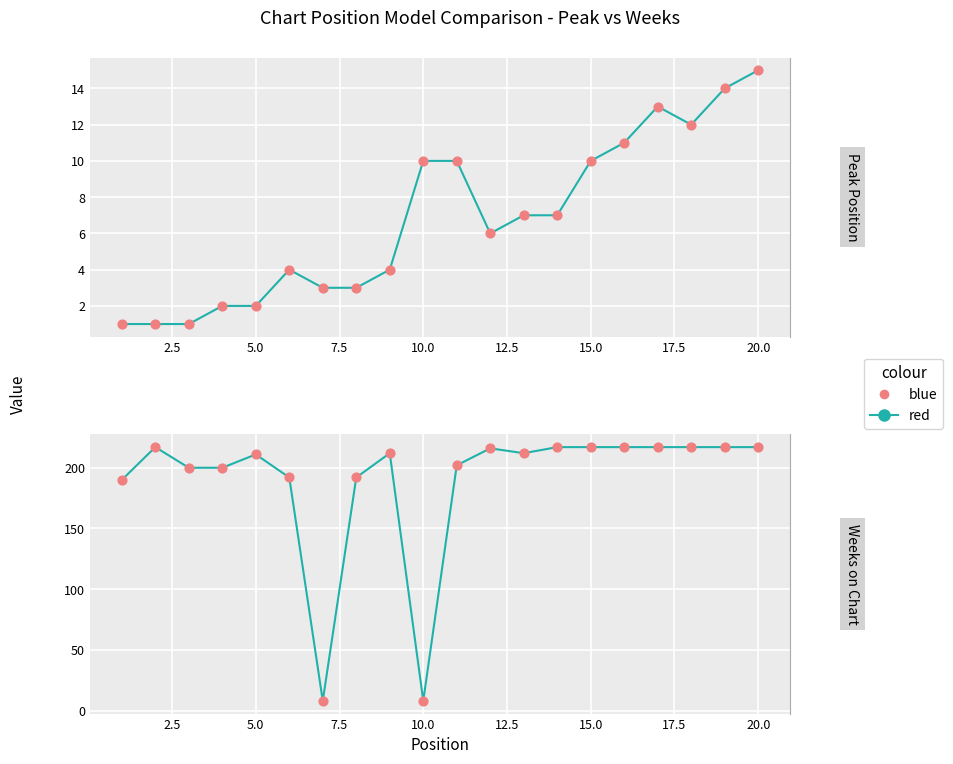

Which series contains the lowest Y value?

red